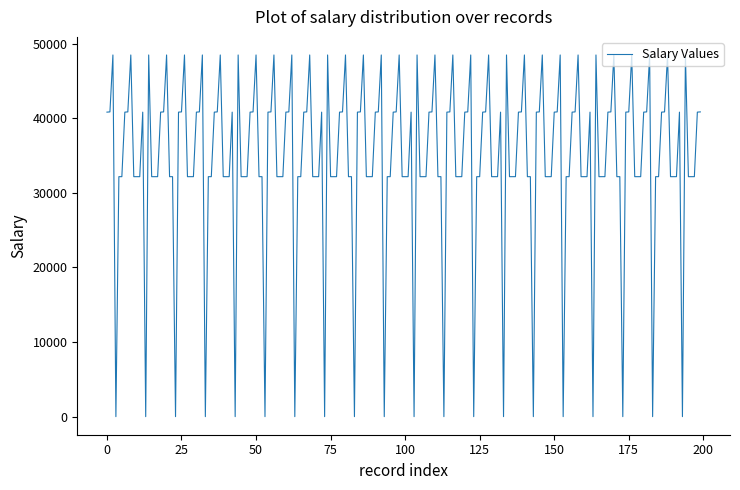

What is the maximum value shown in the chart?

48500